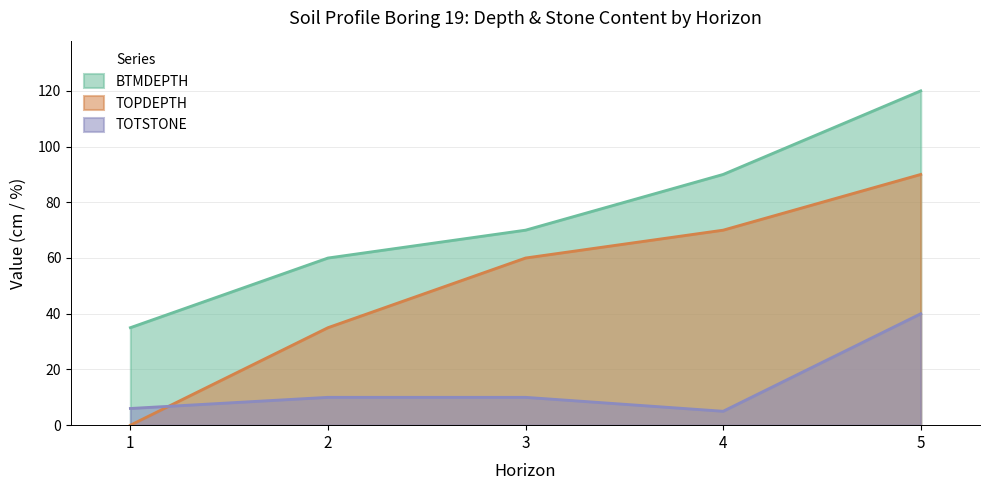

Reading left to right, extract all data points from this chart.

BTMDEPTH: 35	60	70	90	120
TOPDEPTH: 0	35	60	70	90
TOTSTONE: 6	10	10	5	40